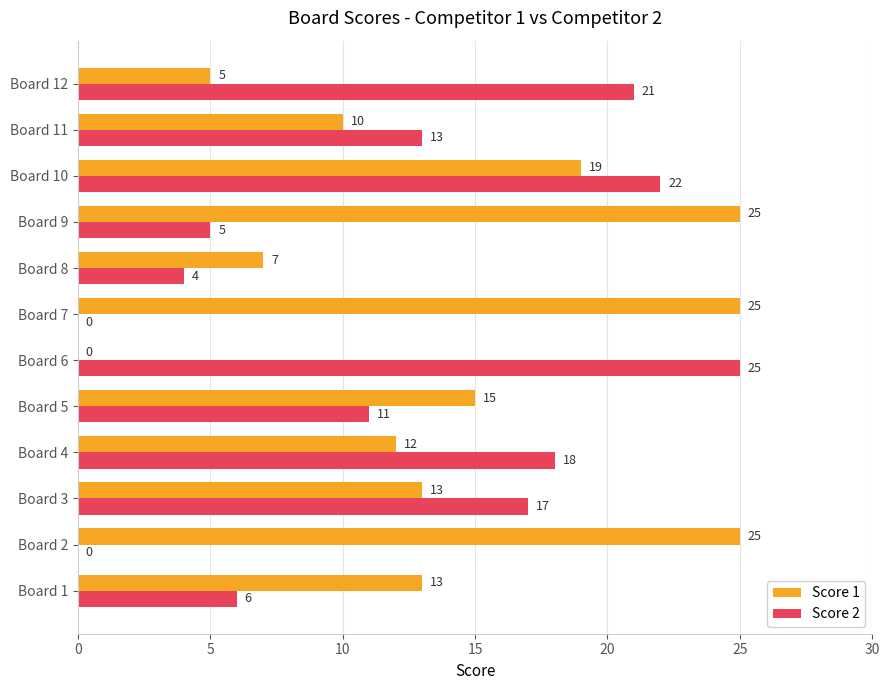

Count the number of categories in the chart.

12